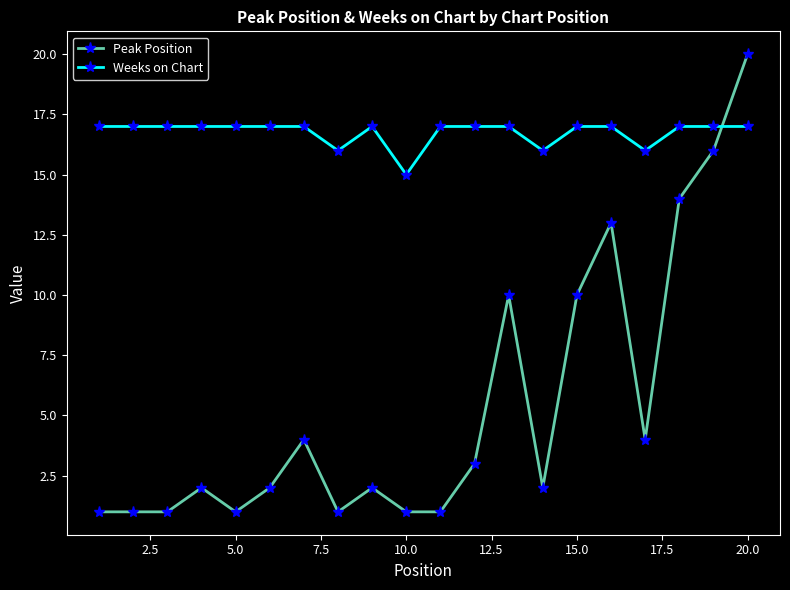

What are all the series names shown in the legend?

Peak Position, Weeks on Chart